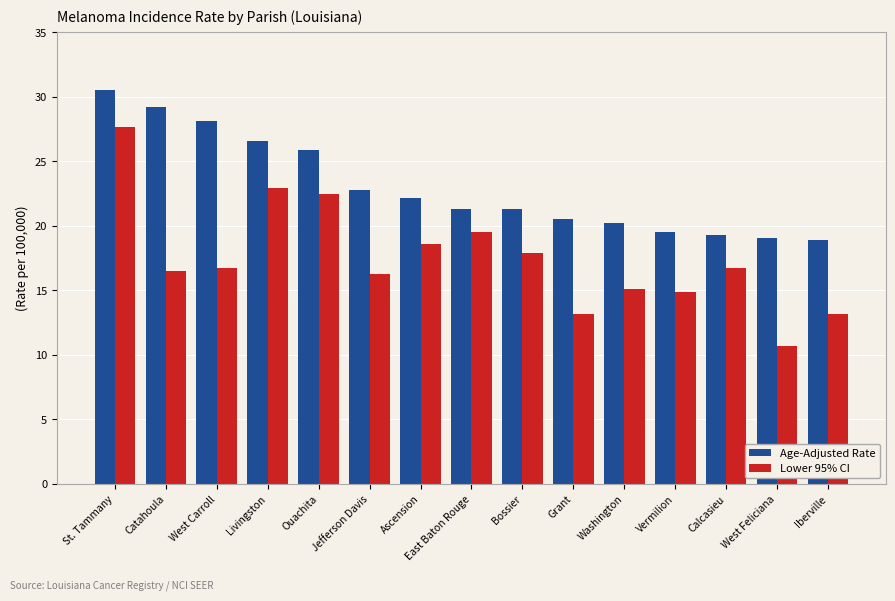

At which category is the sum across all series the highest?

St. Tammany